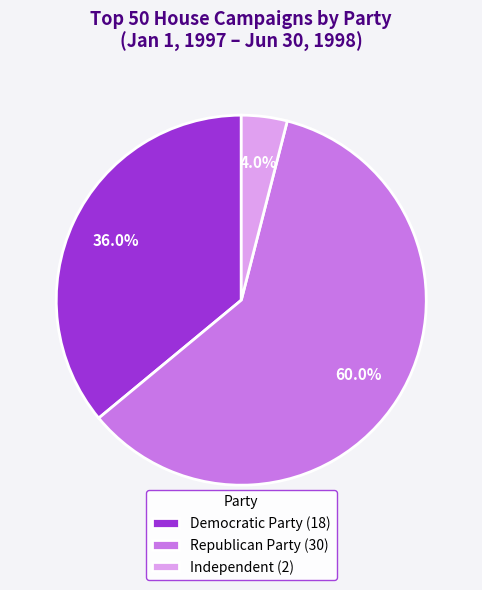

Which has a higher value, Democratic Party (18) or Republican Party (30)?

Republican Party (30)